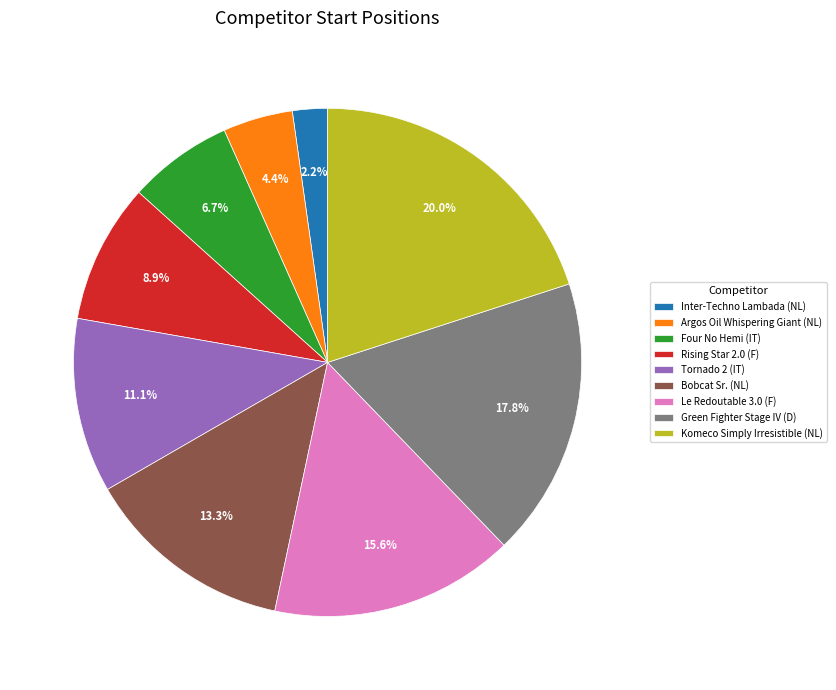

Rank the categories by value from highest to lowest.

Komeco Simply Irresistible (NL), Green Fighter Stage IV (D), Le Redoutable 3.0 (F), Bobcat Sr. (NL), Tornado 2 (IT), Rising Star 2.0 (F), Four No Hemi (IT), Argos Oil Whispering Giant (NL), Inter-Techno Lambada (NL)